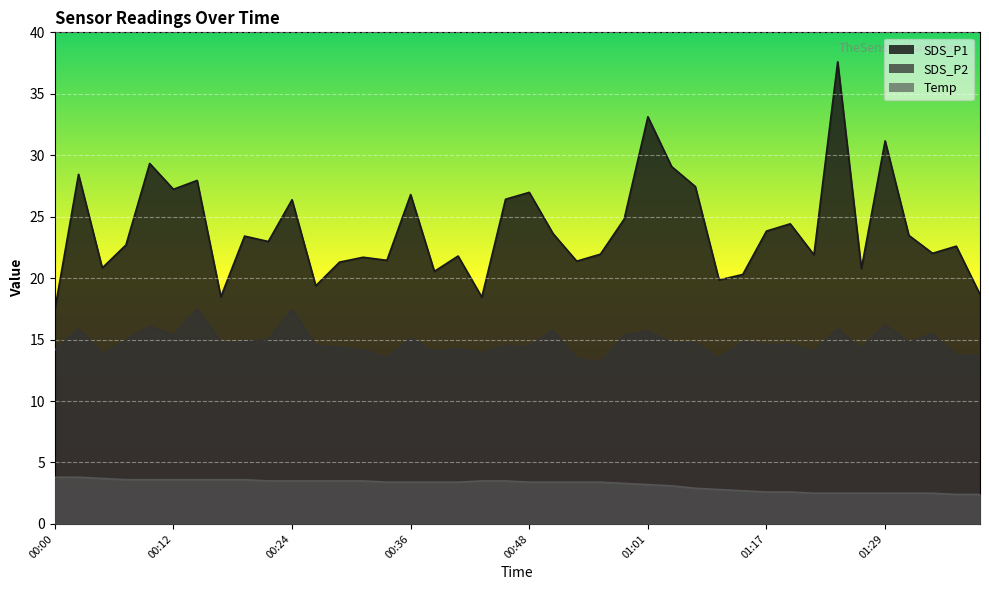

What is the minimum value shown in the chart?

2.4